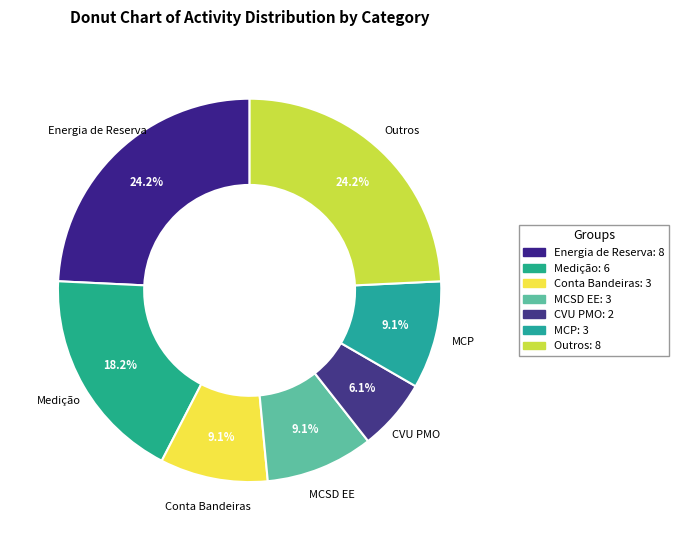

Count the number of slices in the pie.

7